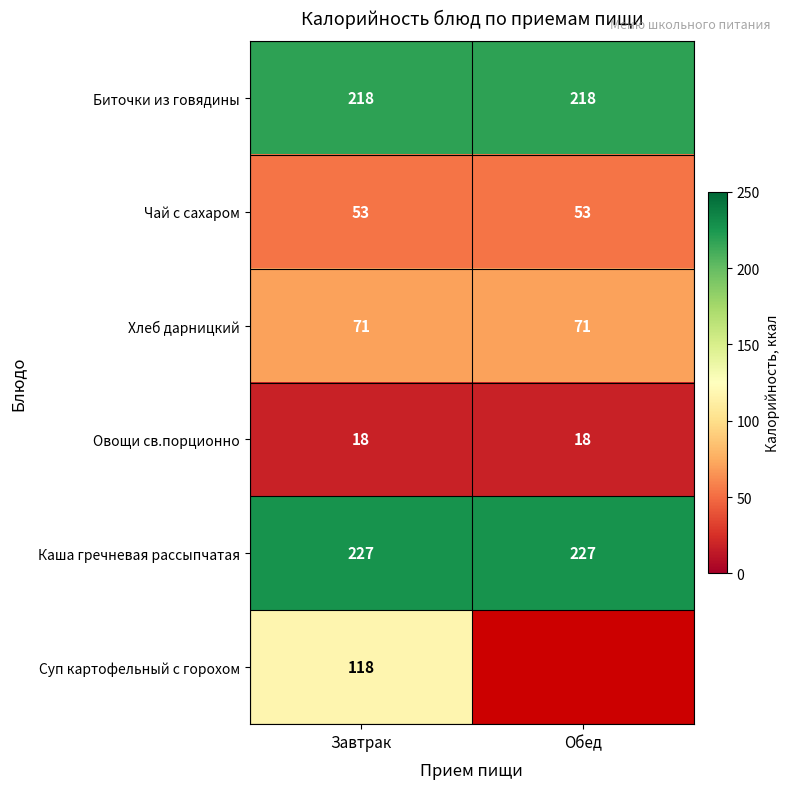

Is it true that Чай с сахаром equals 53 at Обед?

True